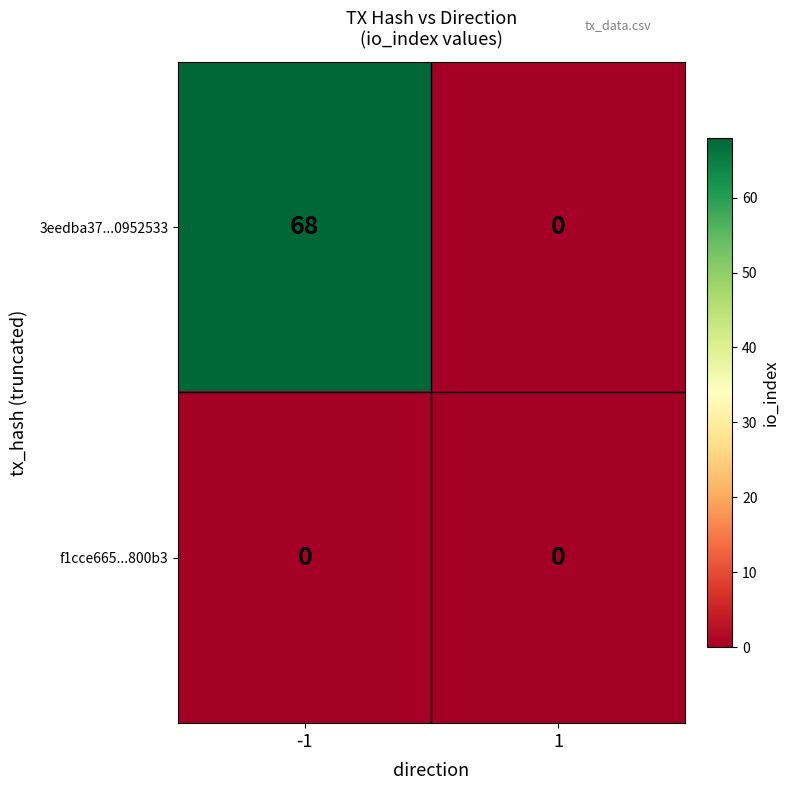

Rank the series by their maximum value, from lowest to highest.

f1cce665...800b3, 3eedba37...0952533